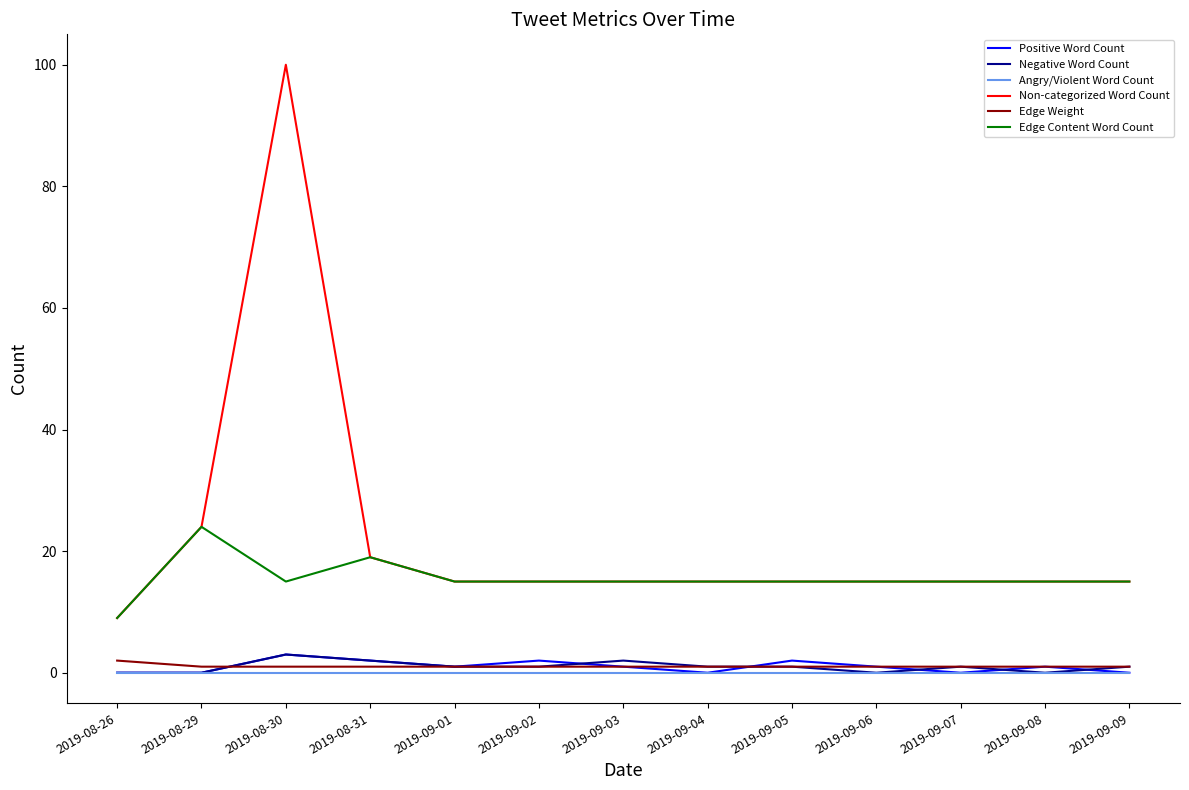

Which series has the largest range (max minus min)?

Non-categorized Word Count